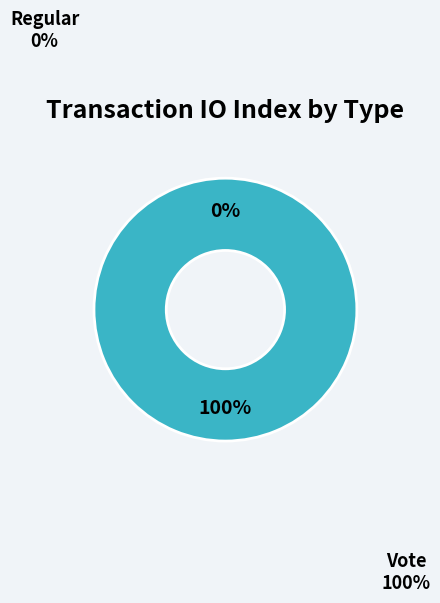

Which category has the biggest portion of the pie?

Vote